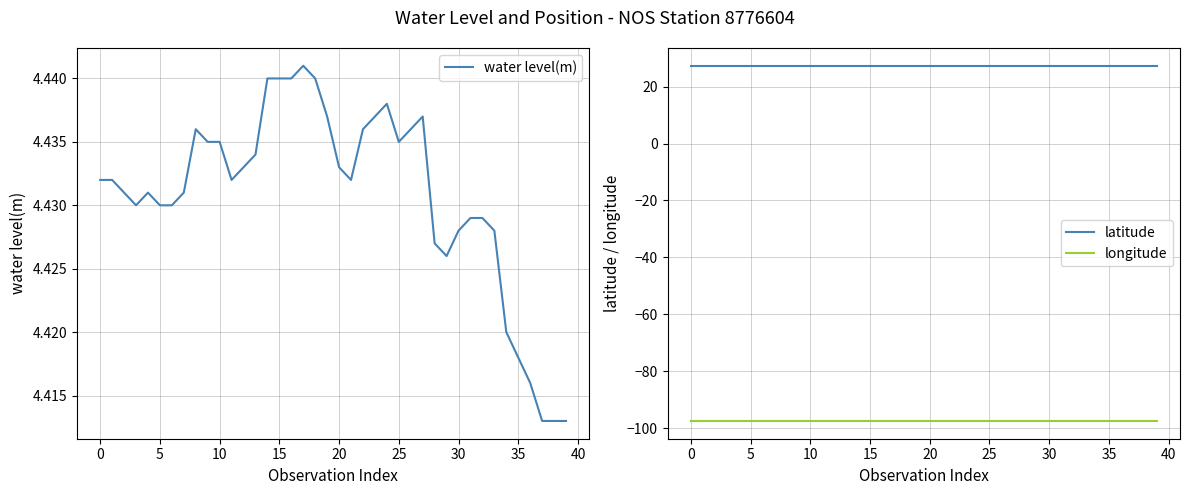

At how many categories does at least one series exceed -90?

40